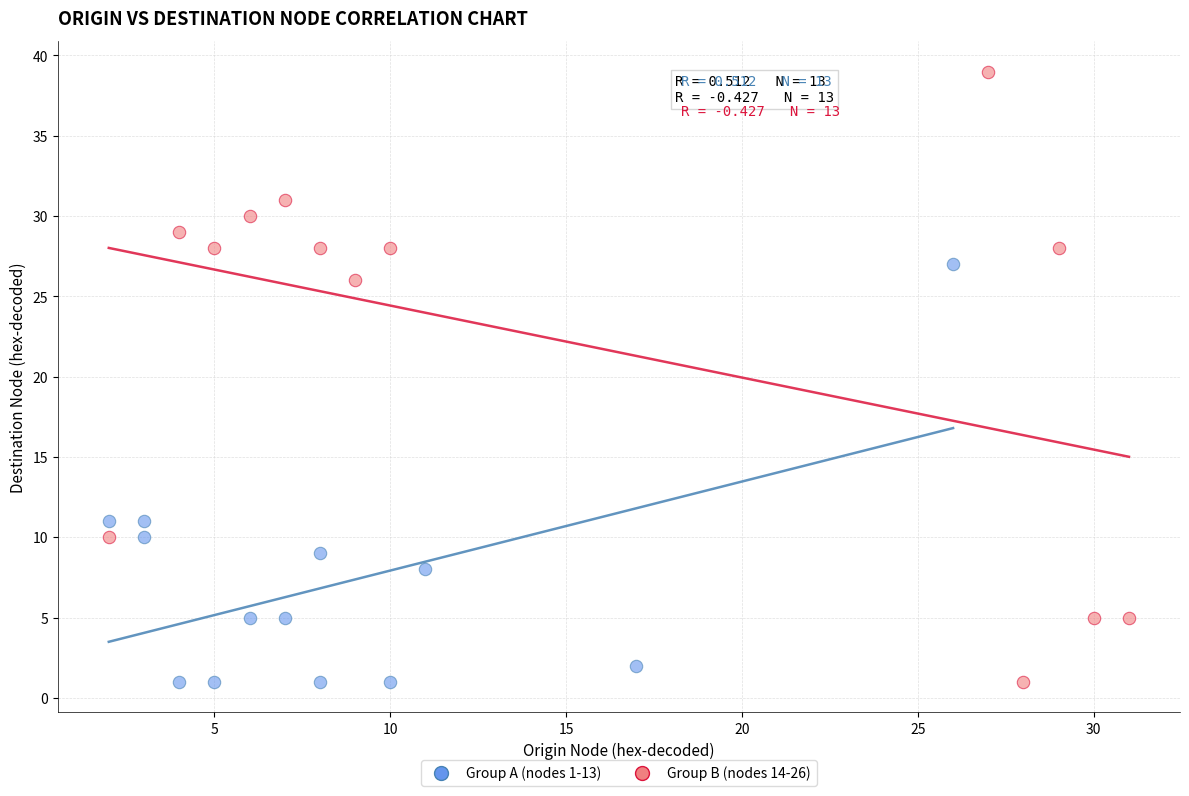

Which series contains the highest Y value?

Group B (nodes 14-26)